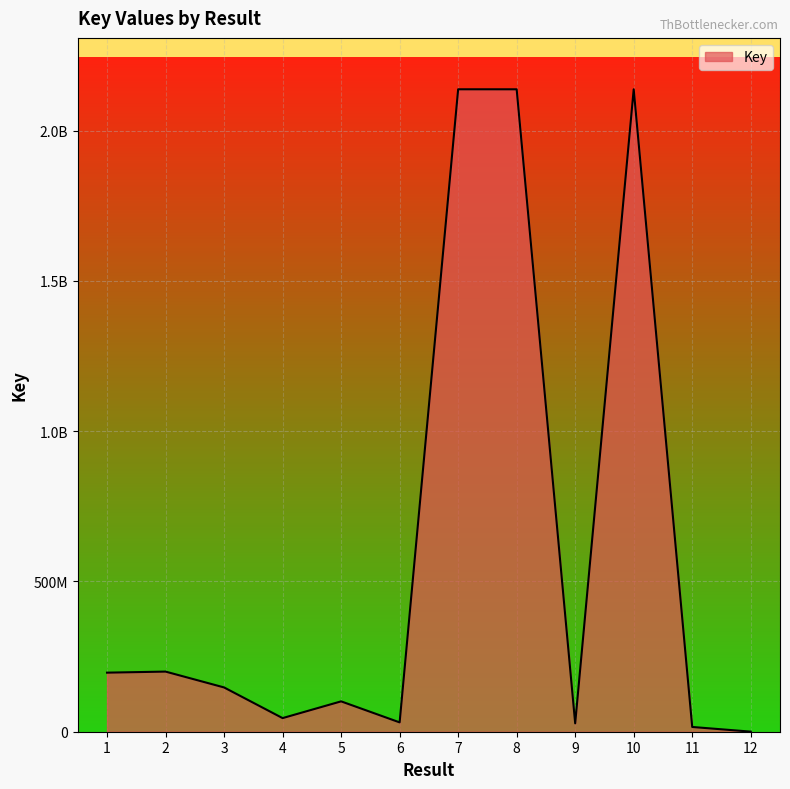

True or false: the data shows 221678882 at 3.

False